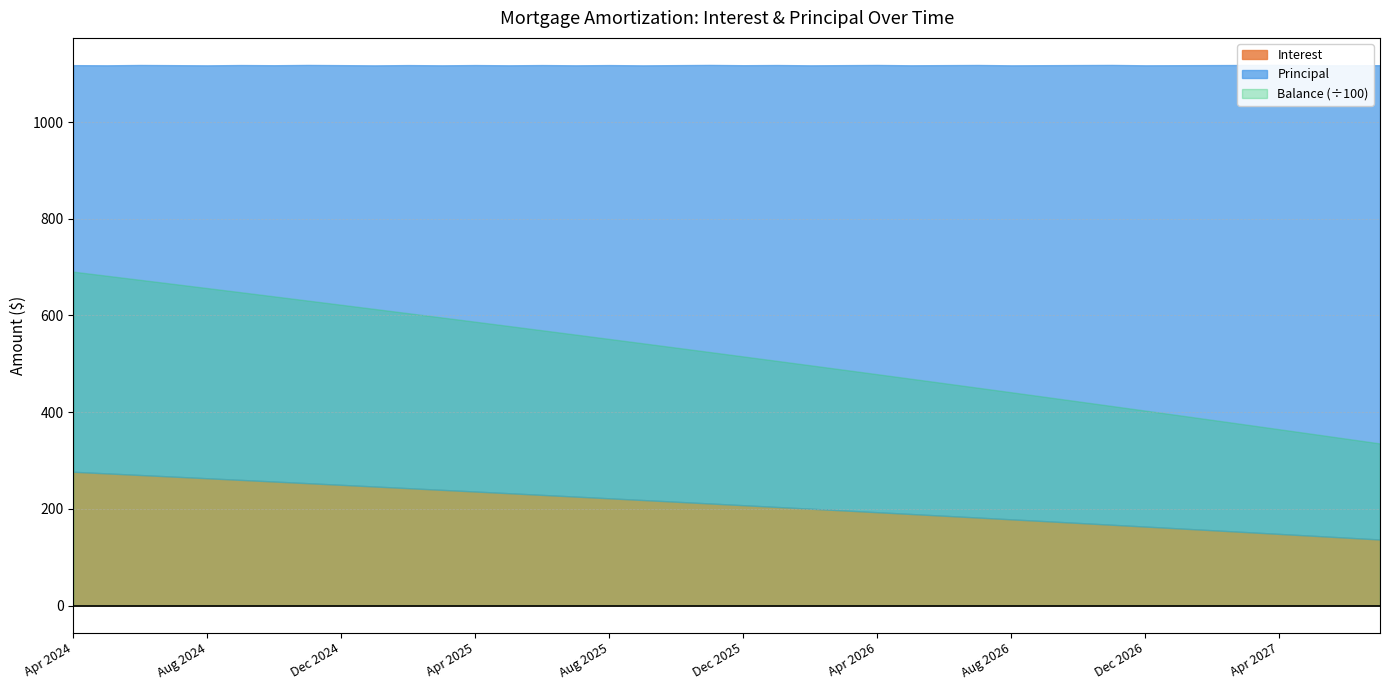

Is the value of Interest at Nov 2024 greater than the value of Principal at Jan 2025?

No